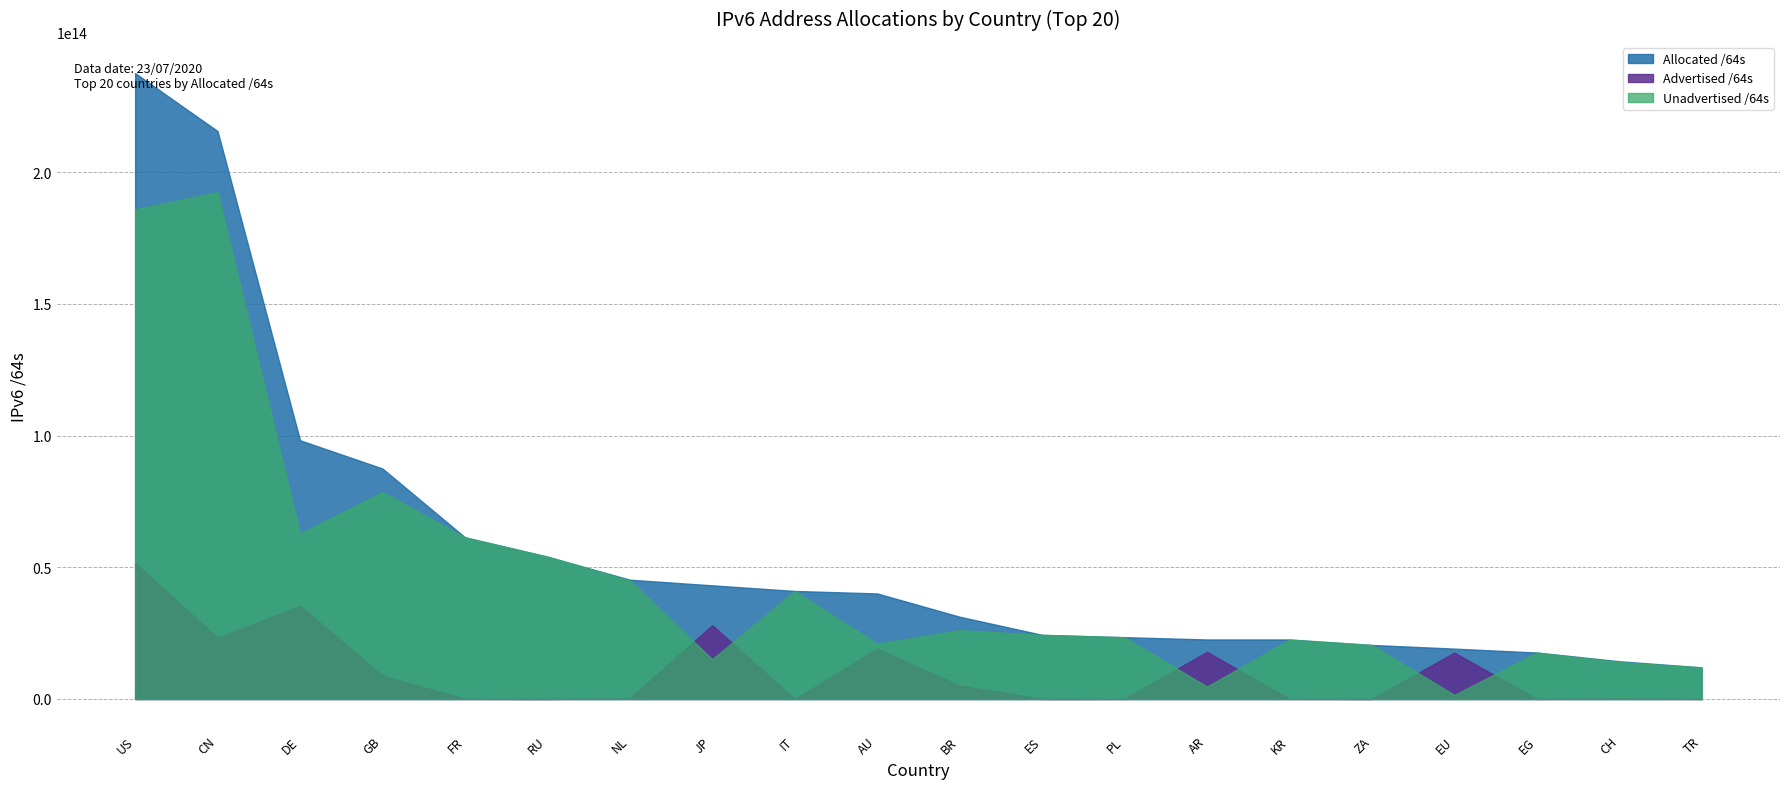

Between which two adjacent categories do Advertised /64s and Unadvertised /64s first intersect?

NL and JP